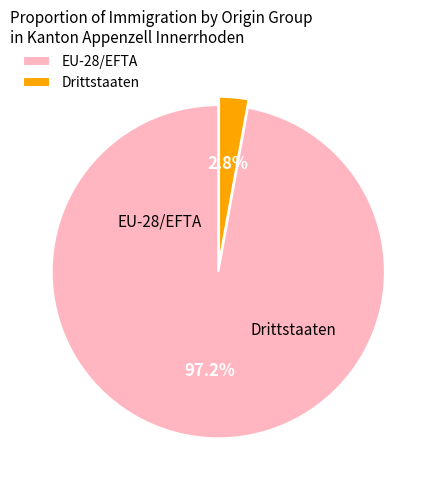

Is there any slice that represents more than half of the pie?

Yes